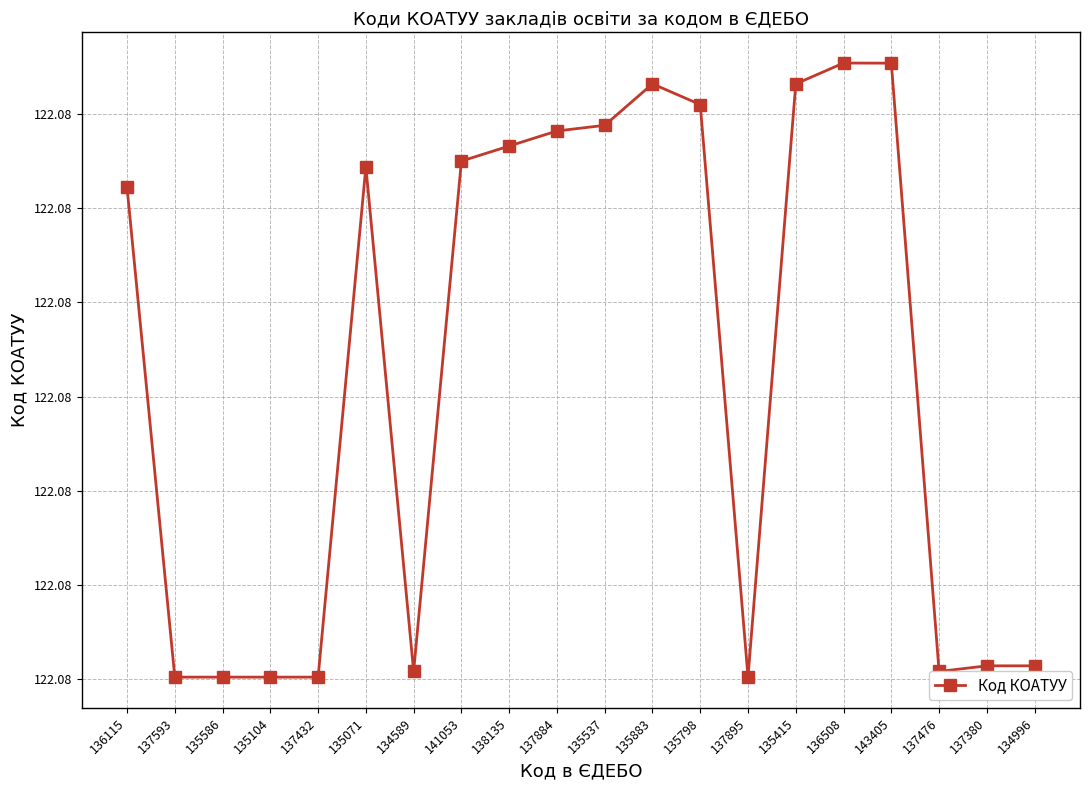

Rank the categories by value from highest to lowest.

136508, 143405, 135883, 135415, 135798, 135537, 137884, 138135, 141053, 135071, 136115, 137380, 134996, 134589, 137476, 137895, 137593, 135586, 135104, 137432